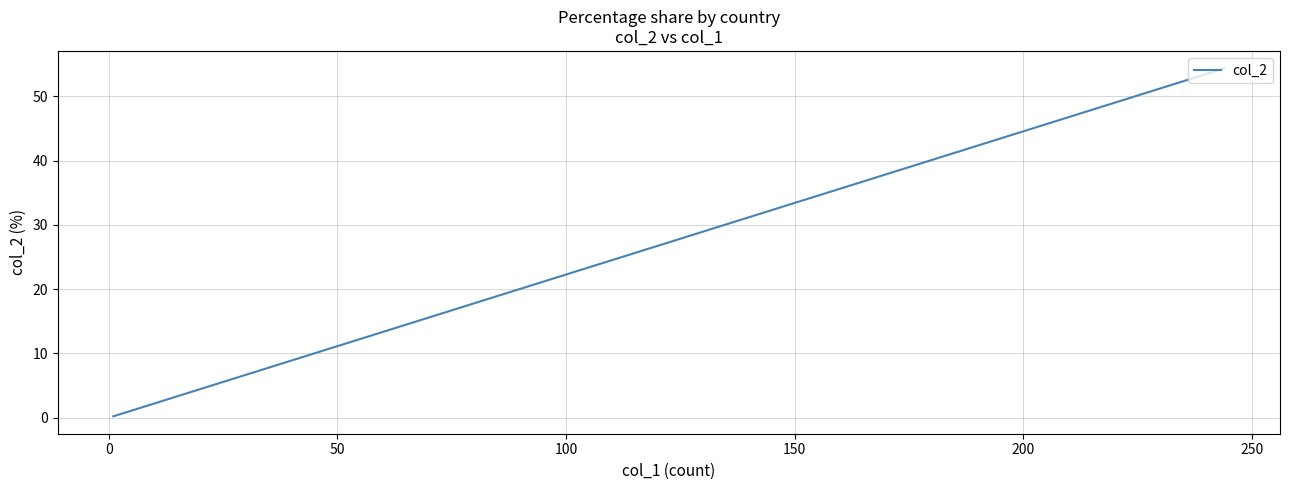

Is this an area chart (filled region under the line)?

No